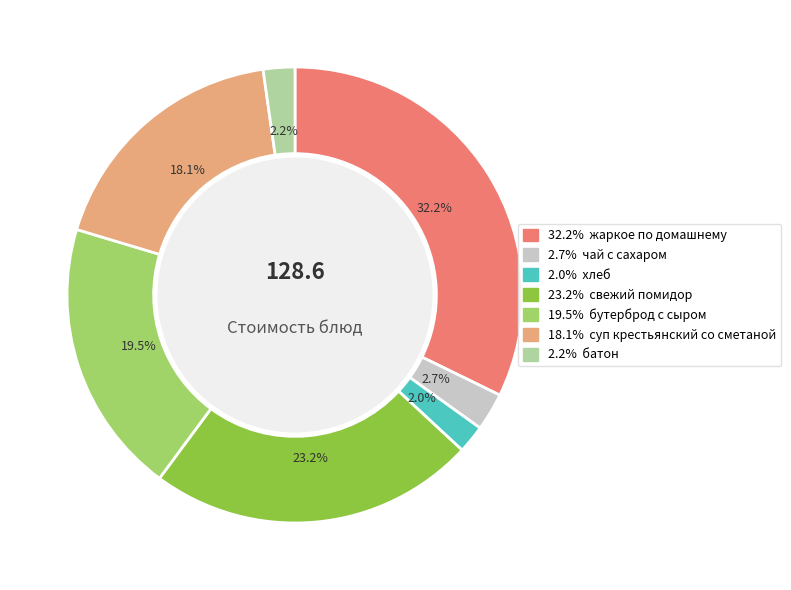

To the nearest percent, what is the difference between the largest and smallest slice percentages?

30%